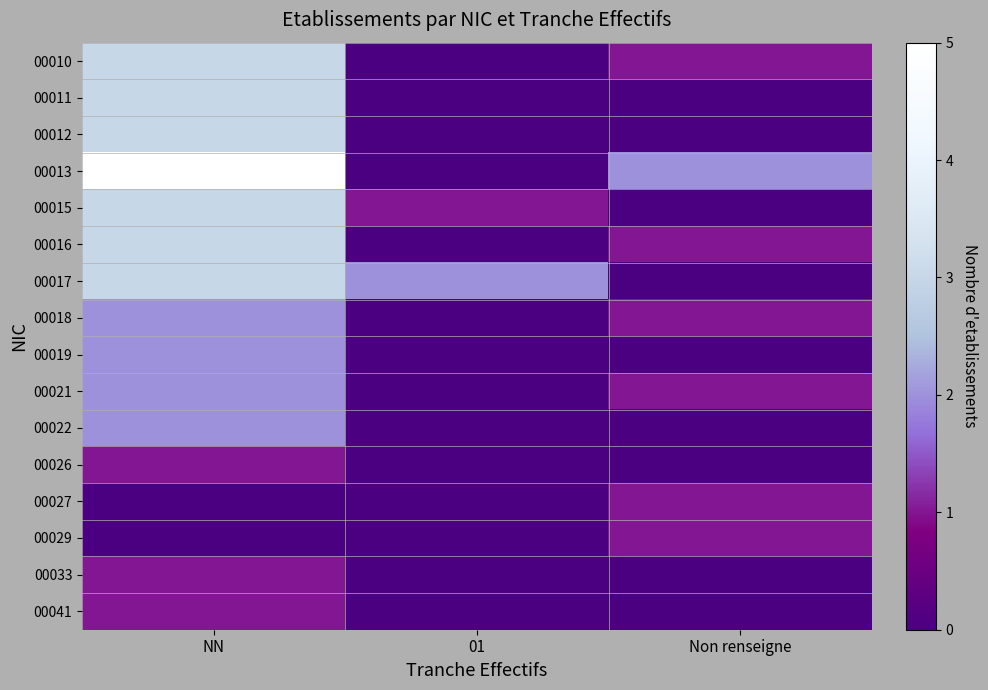

Rank the series by their maximum value, from highest to lowest.

00013, 00010, 00011, 00012, 00015, 00016, 00017, 00018, 00019, 00021, 00022, 00026, 00027, 00029, 00033, 00041